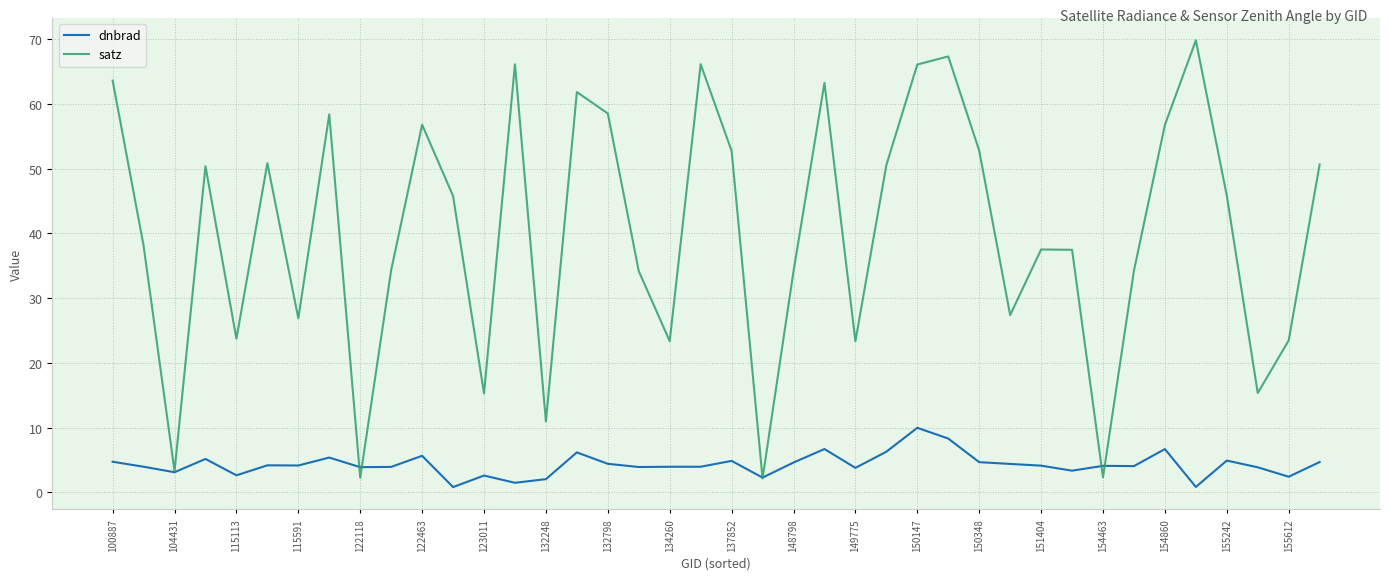

What are all the series names shown in the legend?

dnbrad, satz